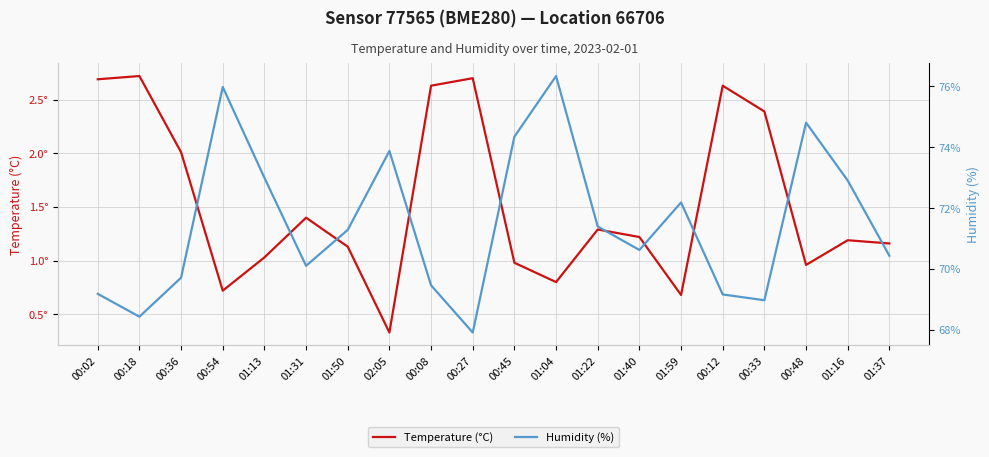

In Temperature (°C), how many points are higher than both neighbors (excluding endpoints)?

6